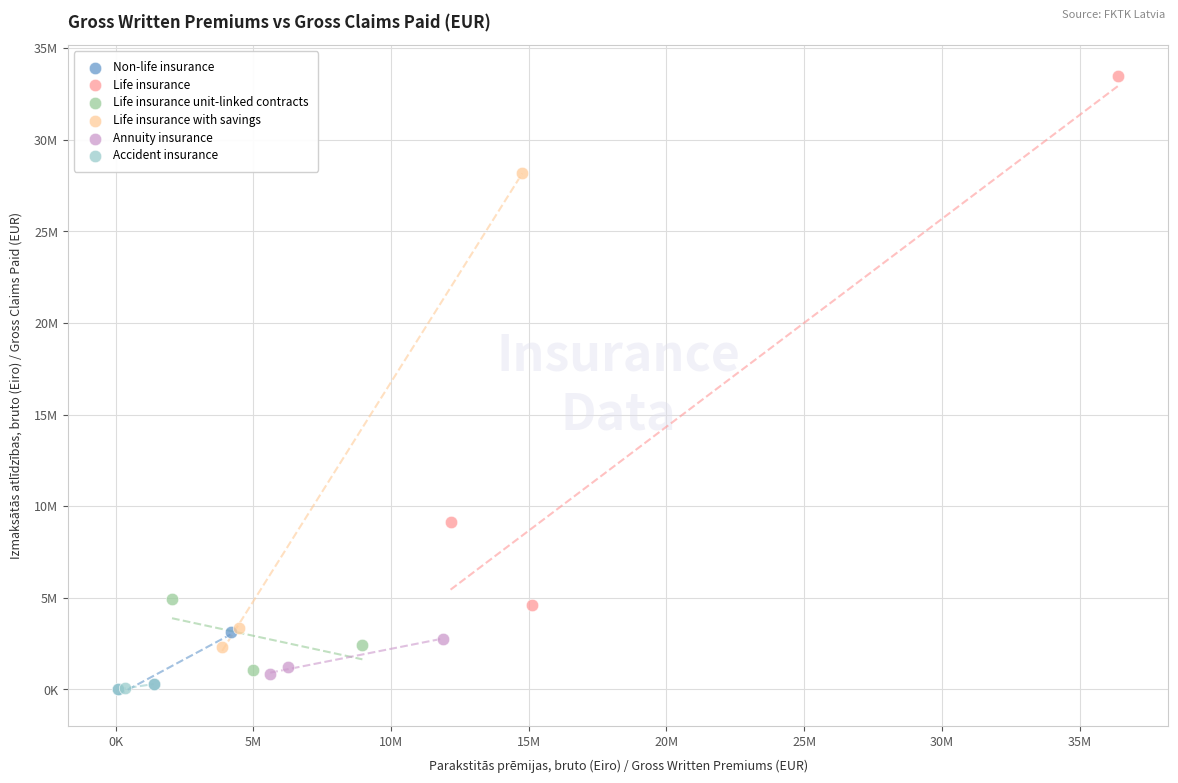

Which series has the widest spread of Y values?

Life insurance